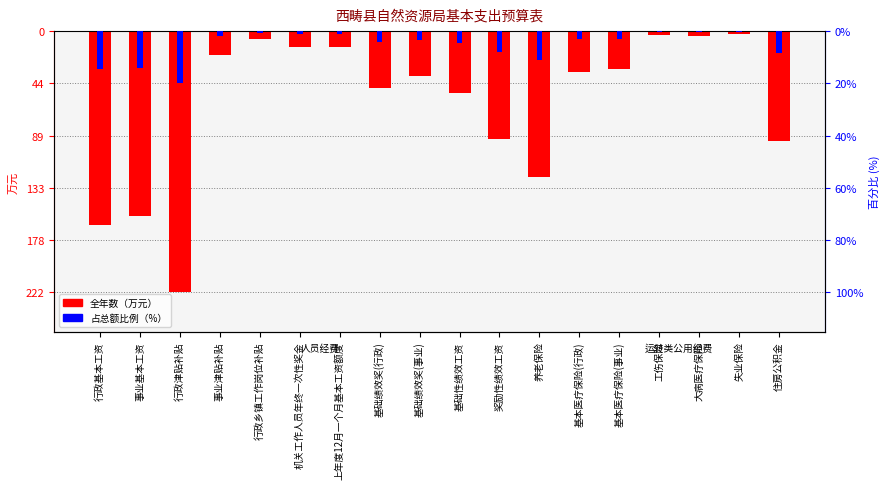

Which label corresponds to the largest value in the chart?

失业保险